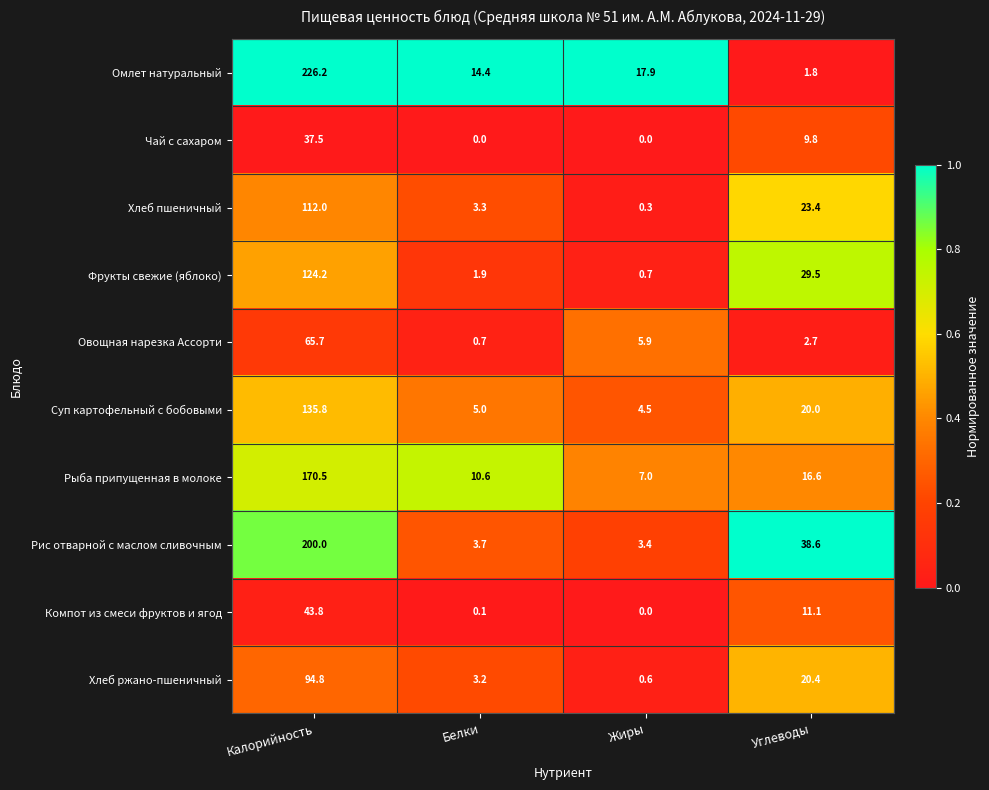

At Углеводы, list the series in order from smallest to largest.

Омлет натуральный, Овощная нарезка Ассорти, Чай с сахаром, Компот из смеси фруктов и ягод, Рыба припущенная в молоке, Суп картофельный с бобовыми, Хлеб ржано-пшеничный, Хлеб пшеничный, Фрукты свежие (яблоко), Рис отварной с маслом сливочным